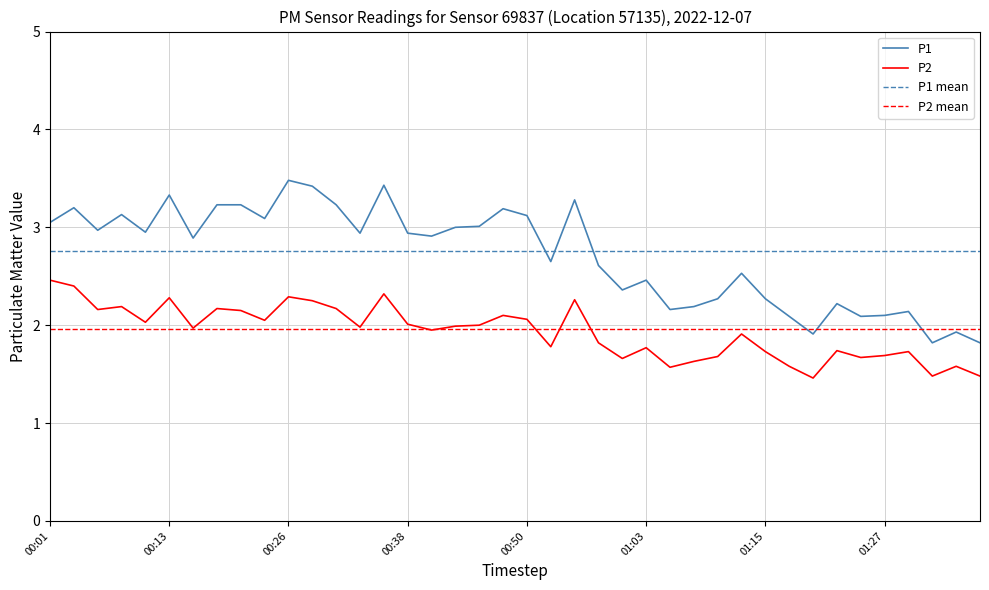

What are all the series names shown in the legend?

P1, P2